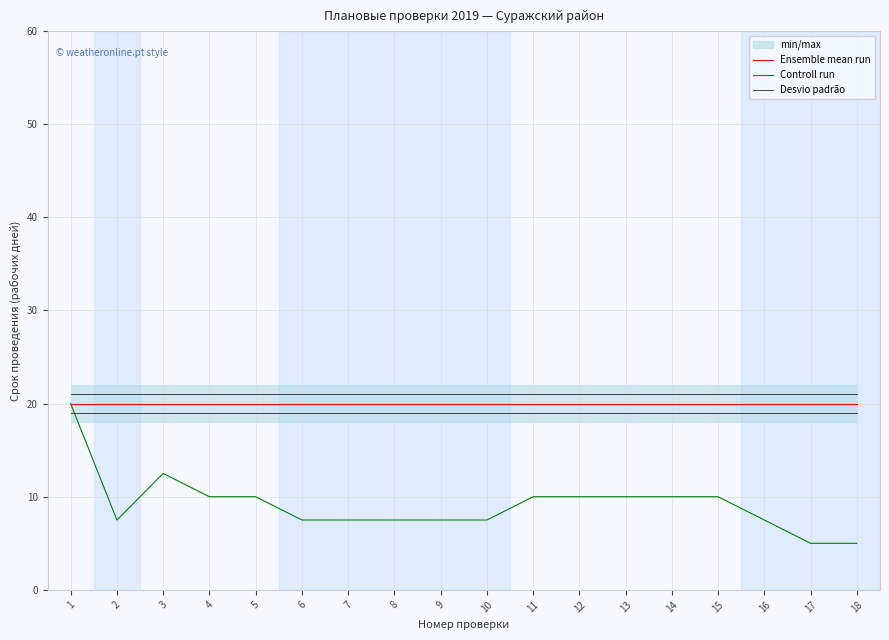

True or false: Controll run has a value of 5.0 at 17.

True